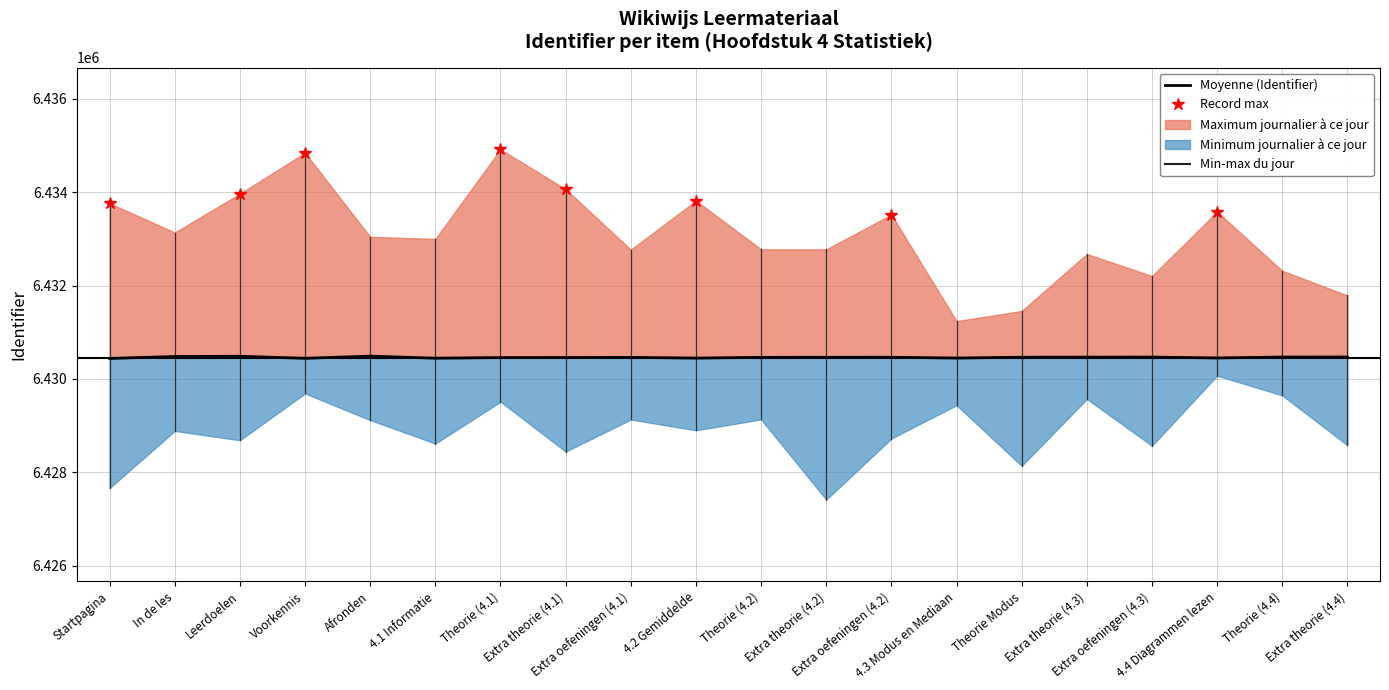

Where does the data first go above 6430464?

In de les